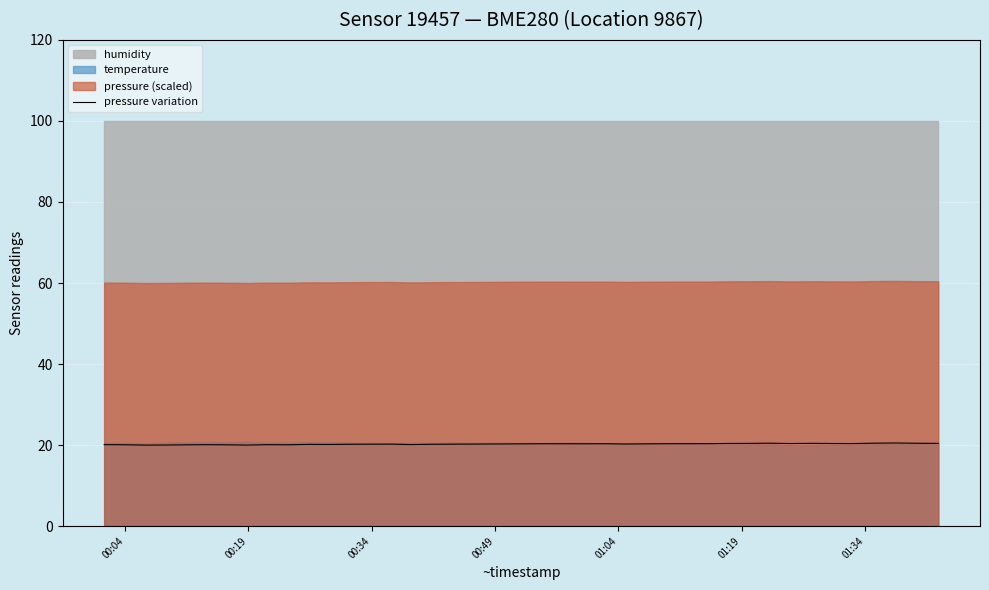

What is the average value?

20.3